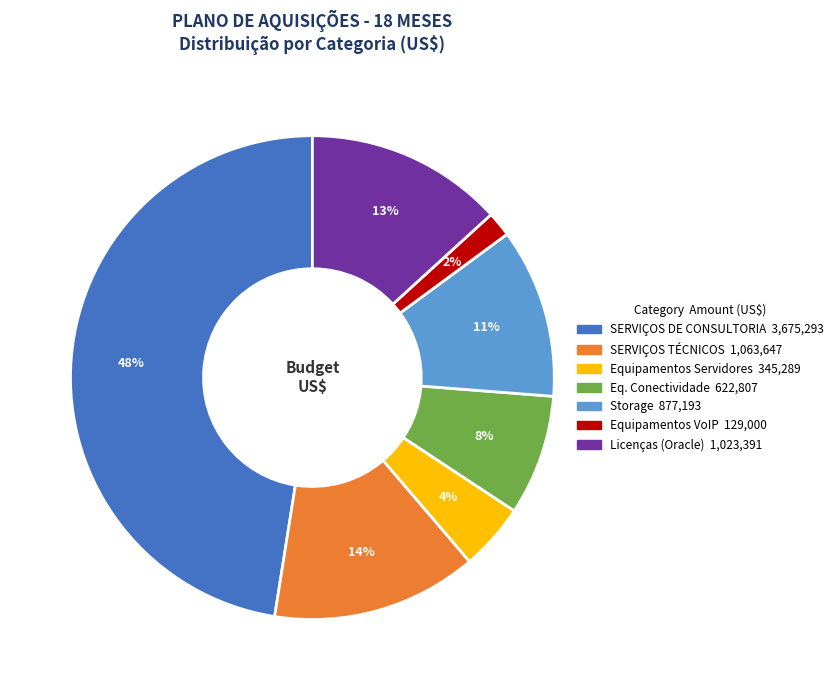

What is the largest slice in the pie chart?

SERVIÇOS DE CONSULTORIA